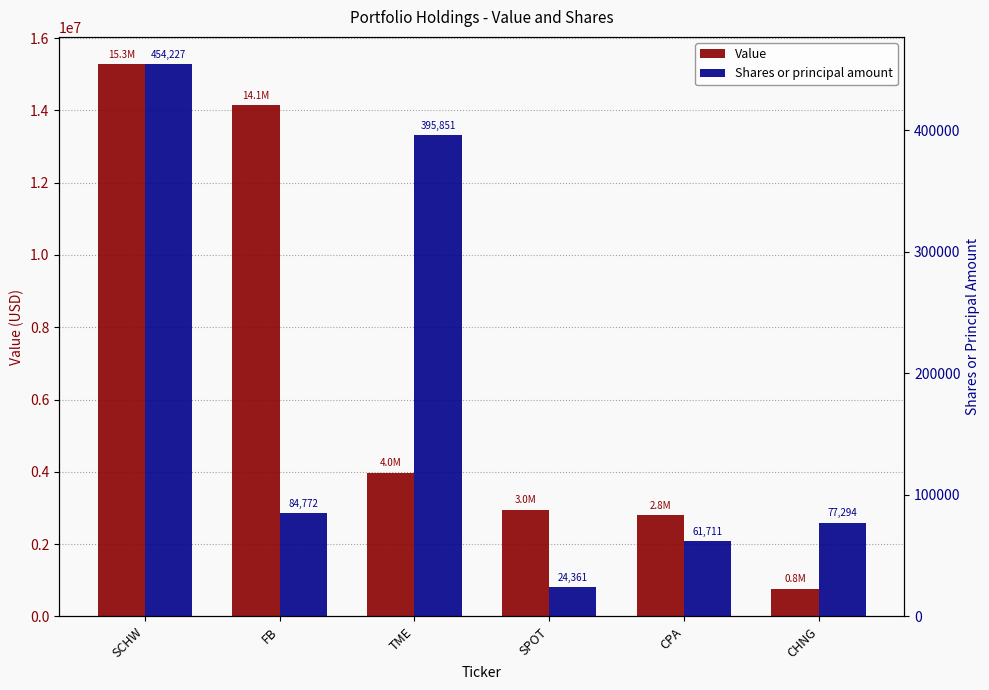

Reading right to left, list all the values displayed in this chart.

Value: 772000	2795000	2958000	3982000	14140000	15271000
Shares or principal amount: 77294	61711	24361	395851	84772	454227